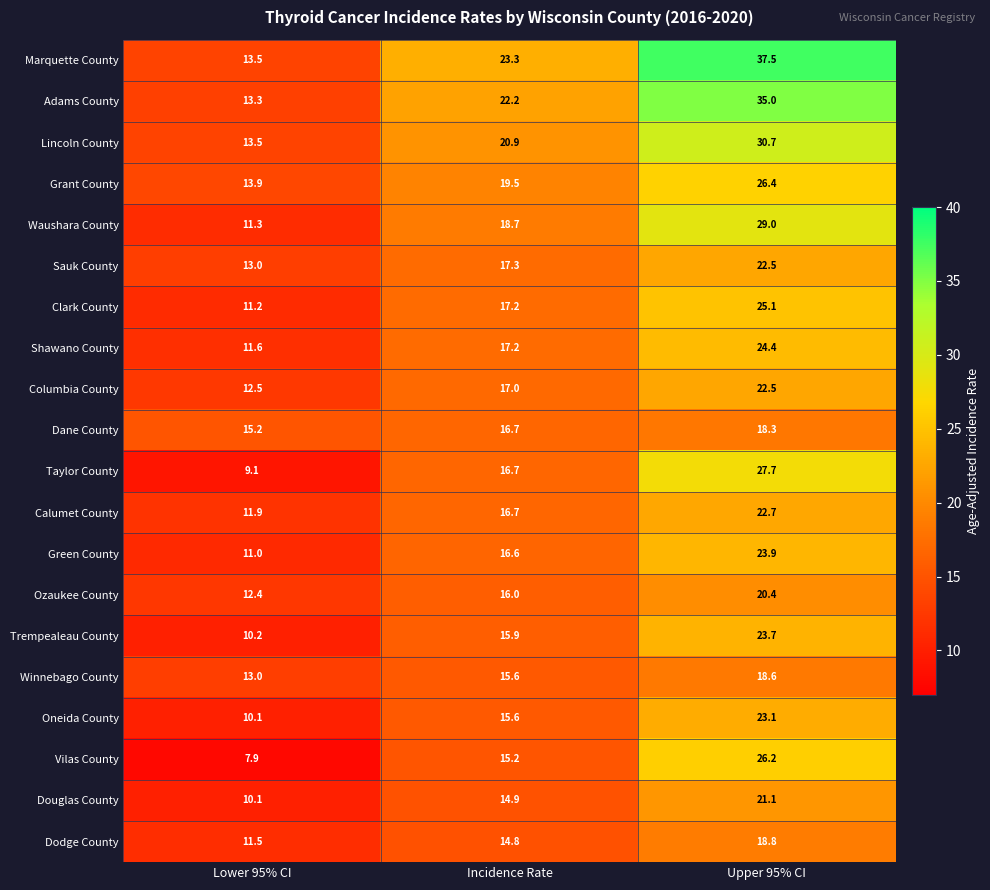

True or false: Calumet County has a value of 21.2 at Lower 95% CI.

False